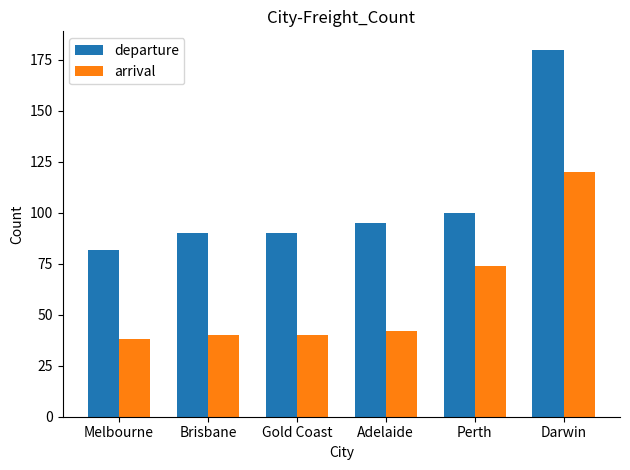

What is the difference between the maximum and second lowest values in the arrival series?

80